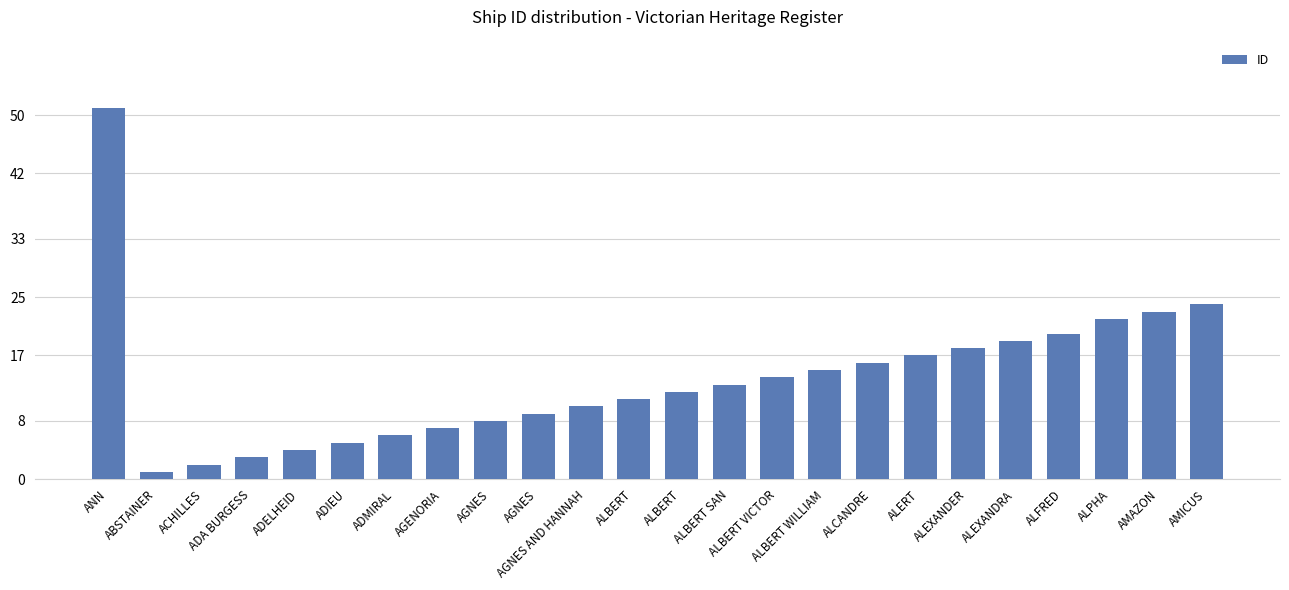

How many bars are there in total?

24